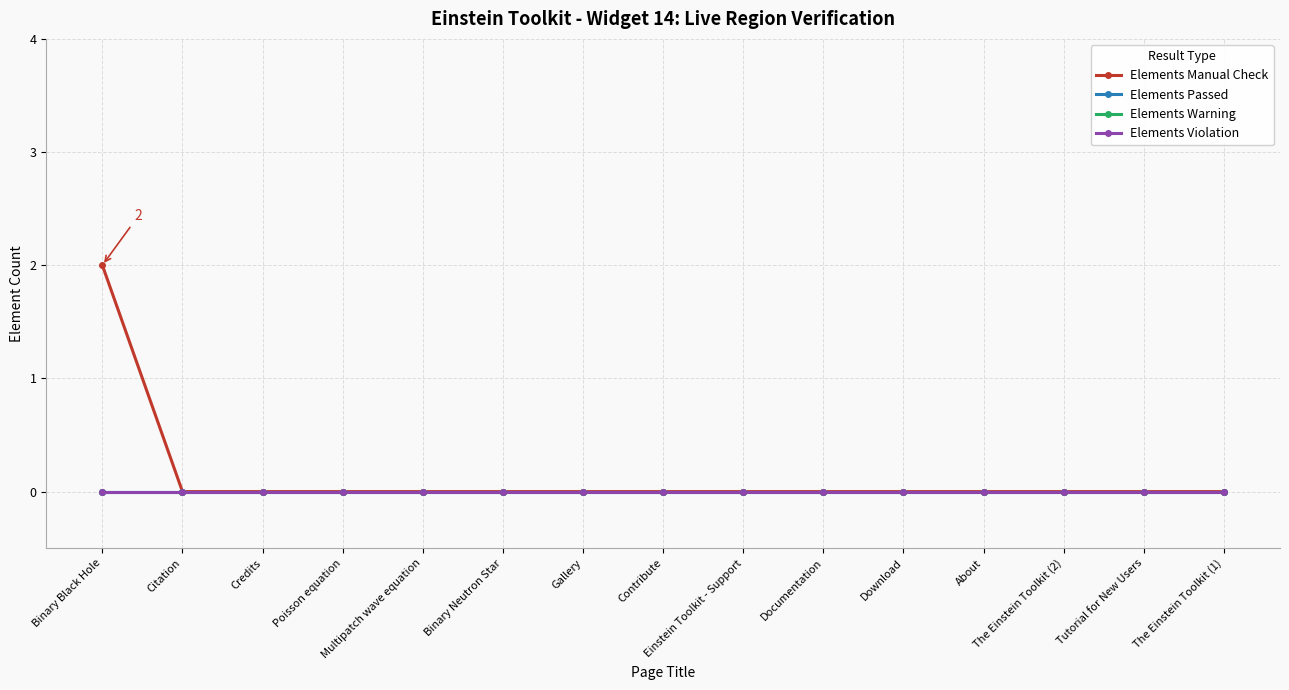

True or false: Elements Passed and Elements Manual Check cross at least once.

False